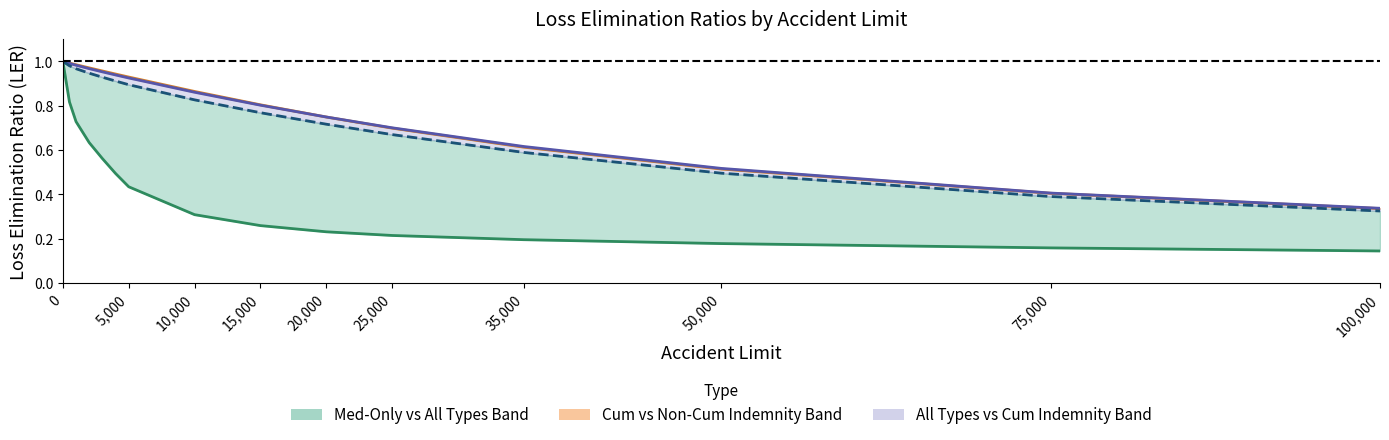

Rank the series at 15,000 from lowest to highest value.

LER Med-Only, LER All Types Combined, LER Non-Cumulative Indemnity, LER Cumulative Indemnity